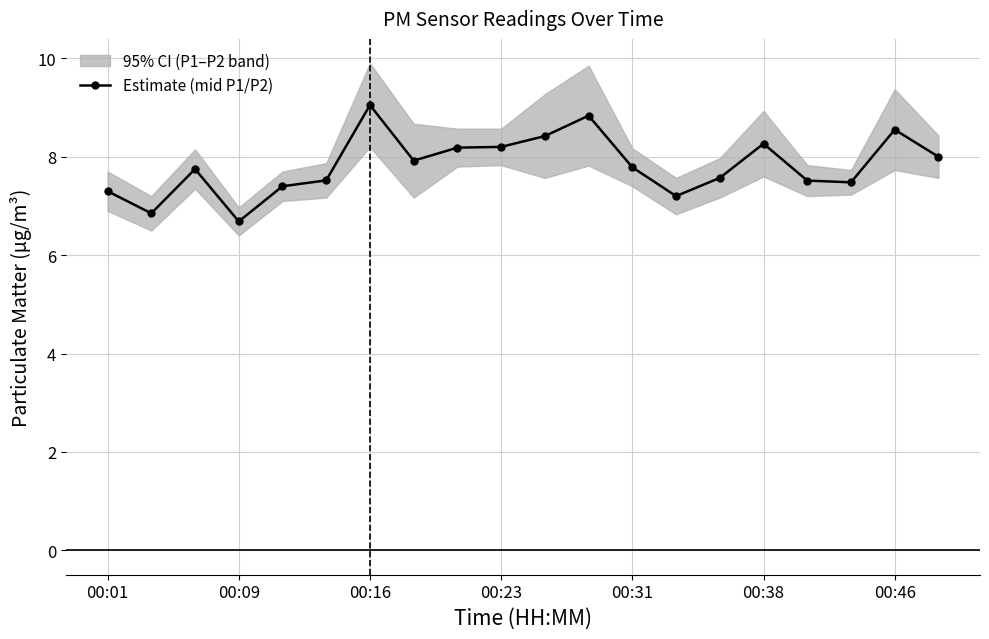

True or false: Estimate (mid P1/P2) has more than 1 interior local peaks.

True